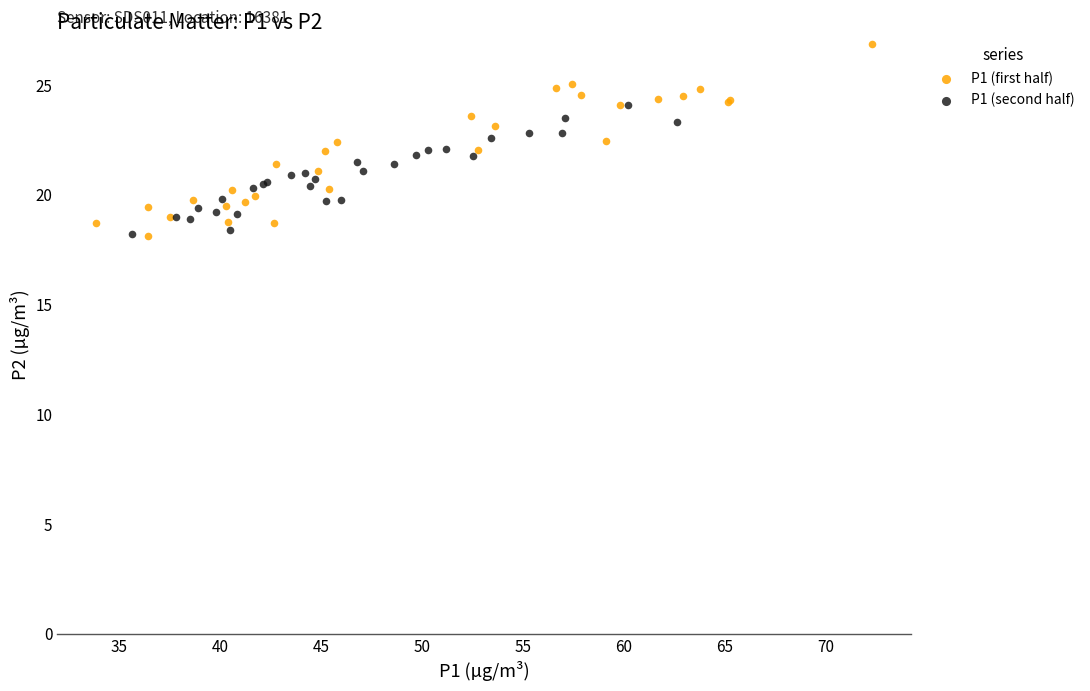

Which series reaches the maximum Y coordinate?

P1 (first half)